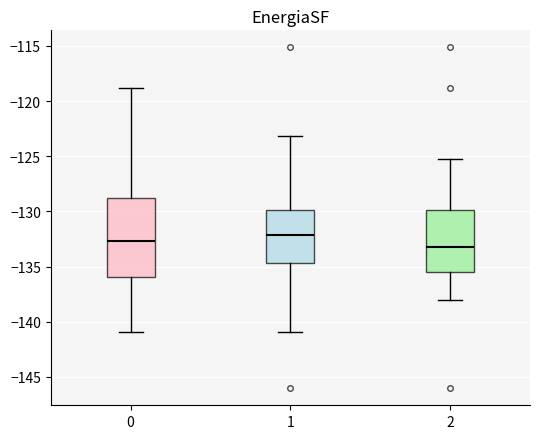

Reading left to right, read every box against the y-axis: the position of its median line, the range the box covers, and the ends of its whiskers. The values are not printed on the chart, so give them approximately, as read against the axis.

0: median -132.5, box -136.0 to -129.0, whiskers -141.0 to -119.0
1: median -132.0, box -134.5 to -130.0, whiskers -141.0 to -123.0
2: median -133.5, box -135.5 to -130.0, whiskers -138.0 to -125.5